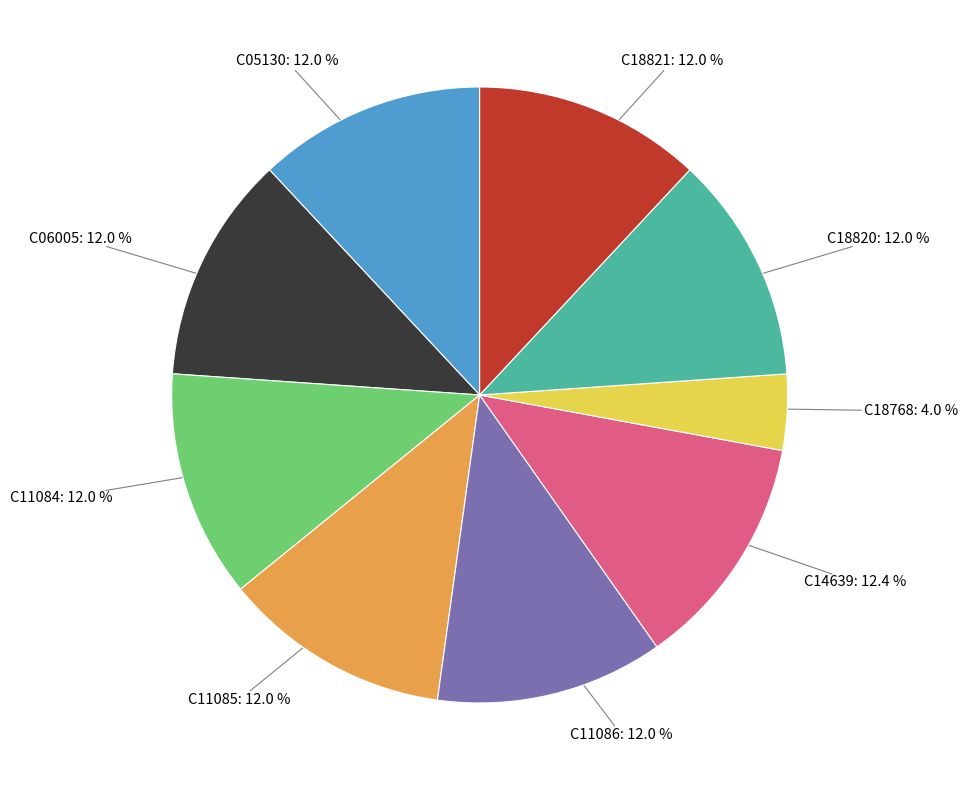

Is there any slice that represents more than half of the pie?

No